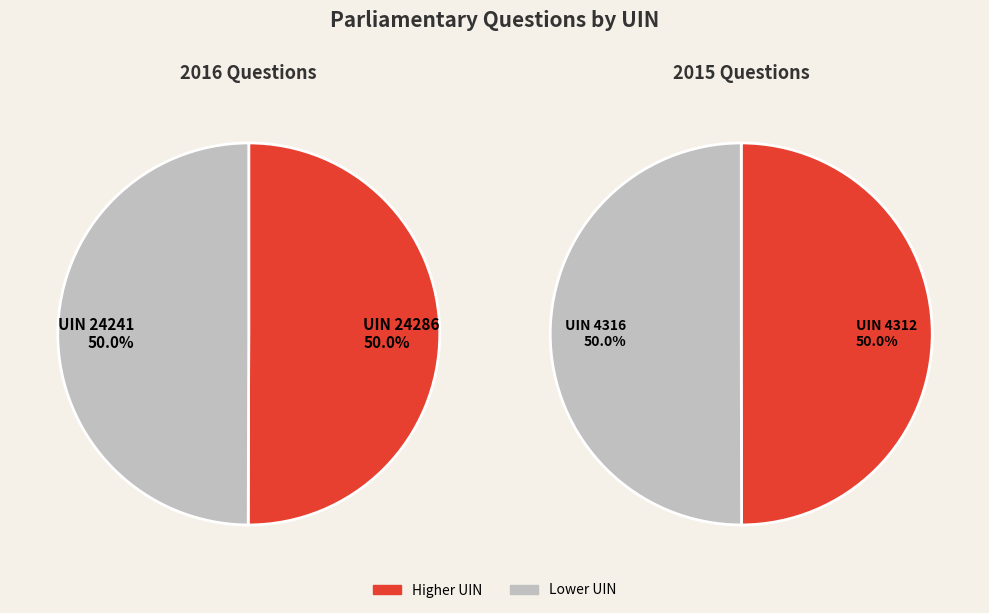

Does 24241 account for over 50% of the chart?

No